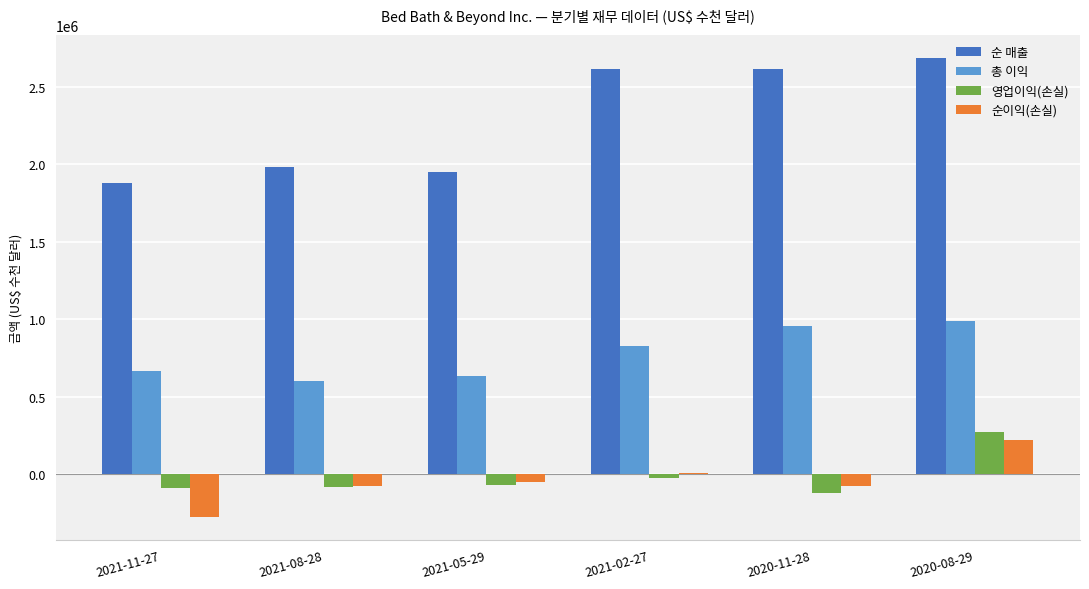

Which series changed the most between 2021-08-28 and 2021-02-27?

순 매출